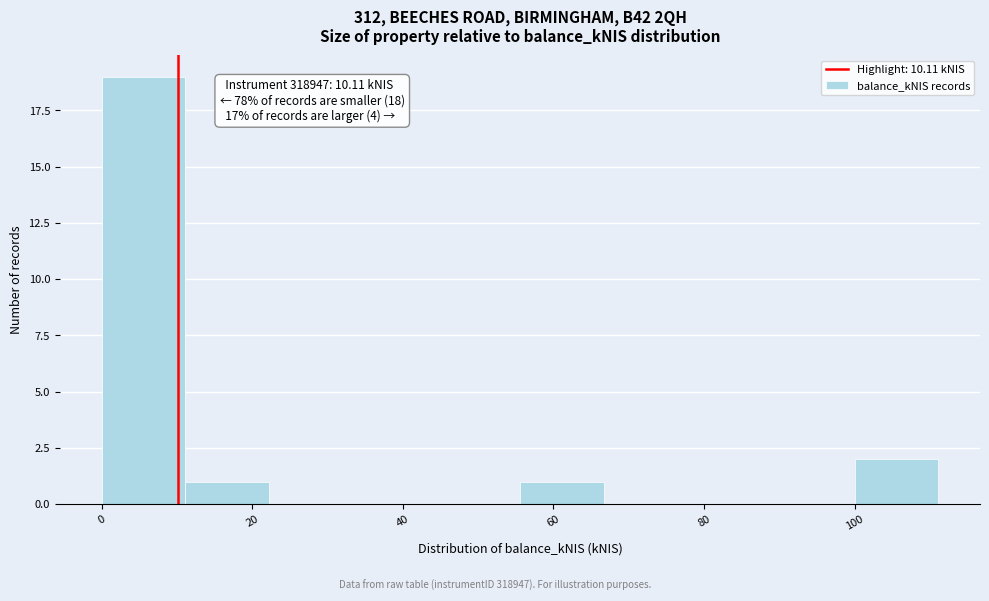

Over which range of the x-axis is the bar tallest?

0 to 12